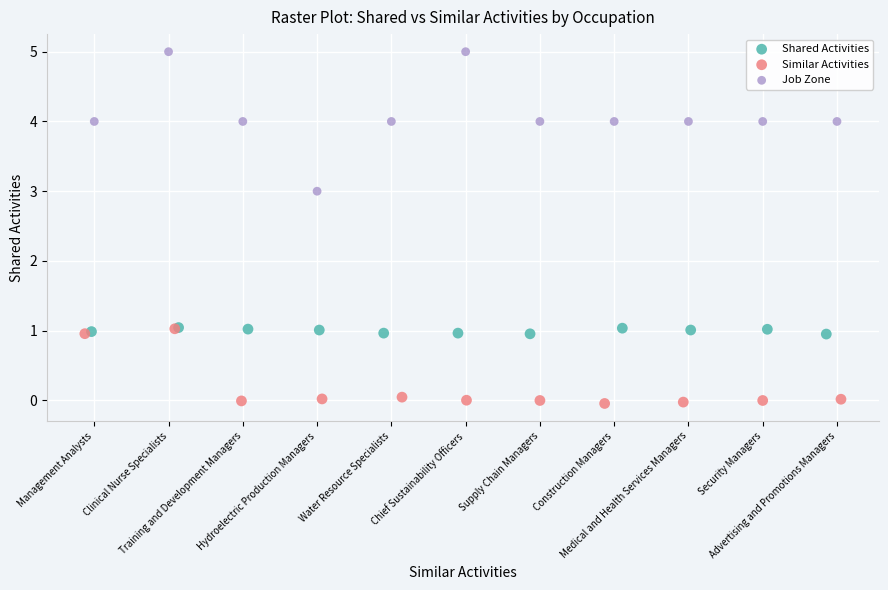

Which series contains the highest Y value?

Job Zone